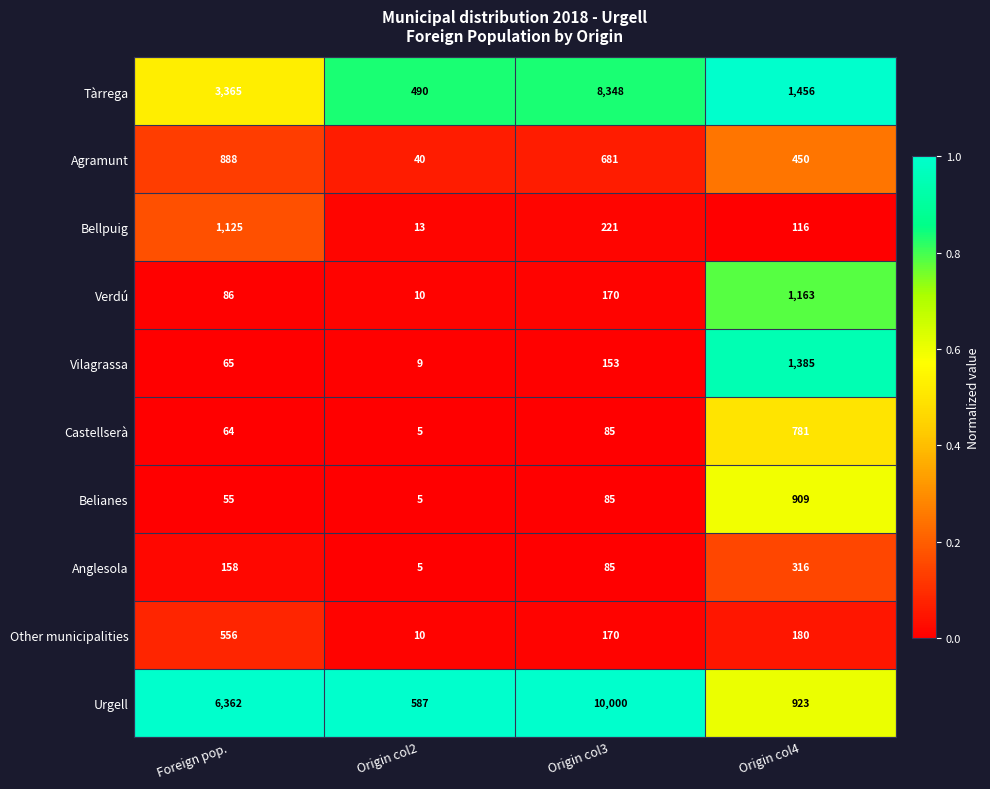

What is the greatest value displayed?

10000